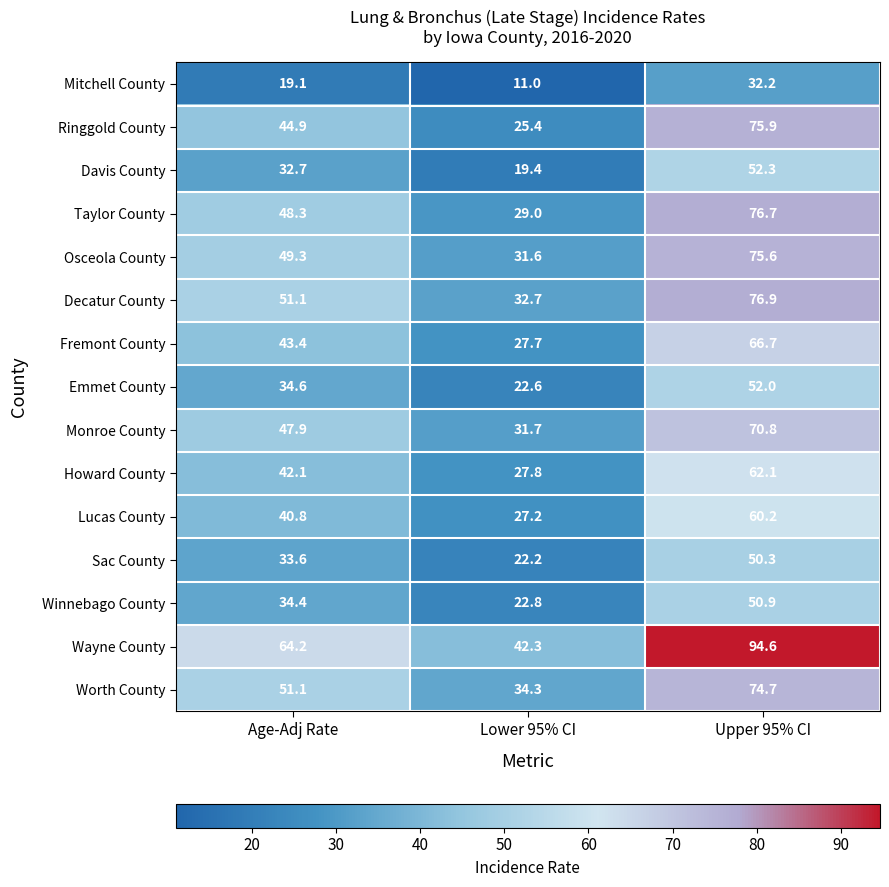

Which series changed the most between Age-Adj Rate and Lower 95% CI?

Wayne County